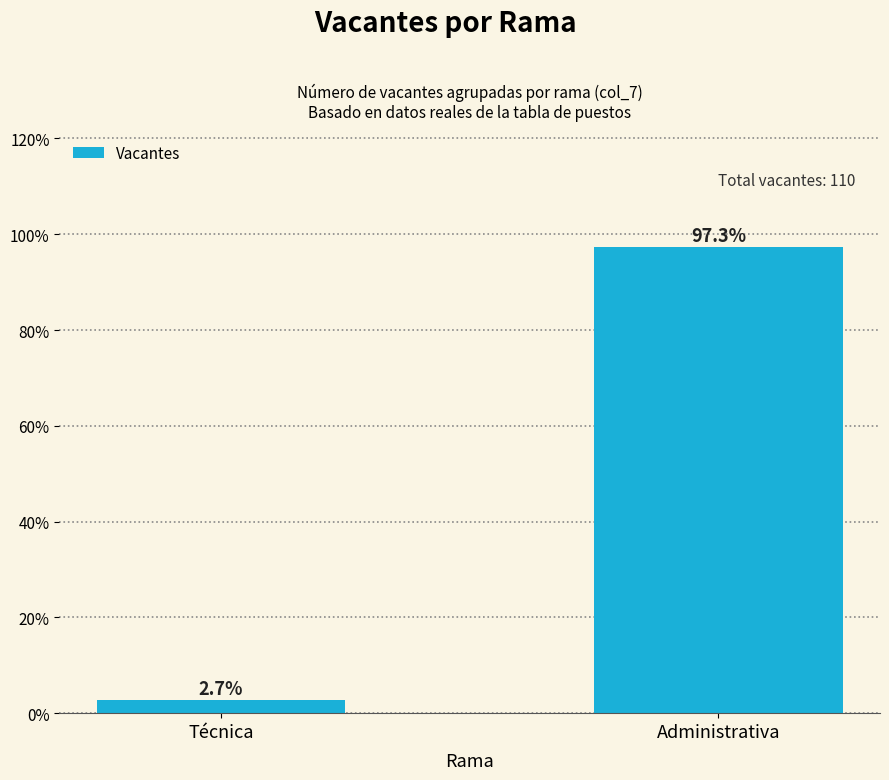

Rank the categories by value from lowest to highest.

Técnica, Administrativa